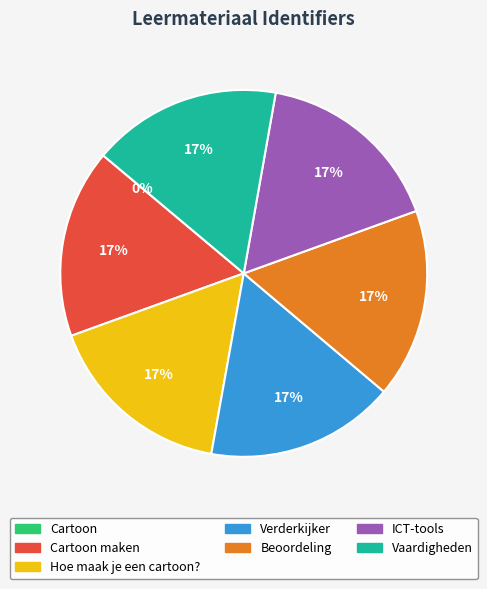

Is it true that Vaardigheden is 2% of the pie?

False